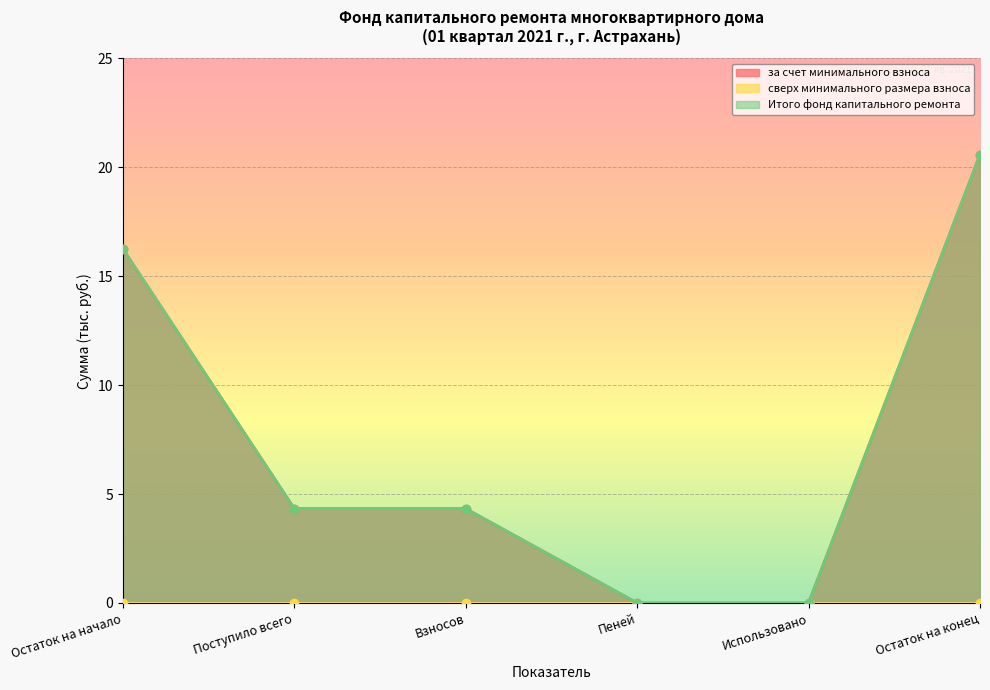

What is the sum of the Итого фонд капитального ремонта values at Пеней and Остаток на конец?

20.6